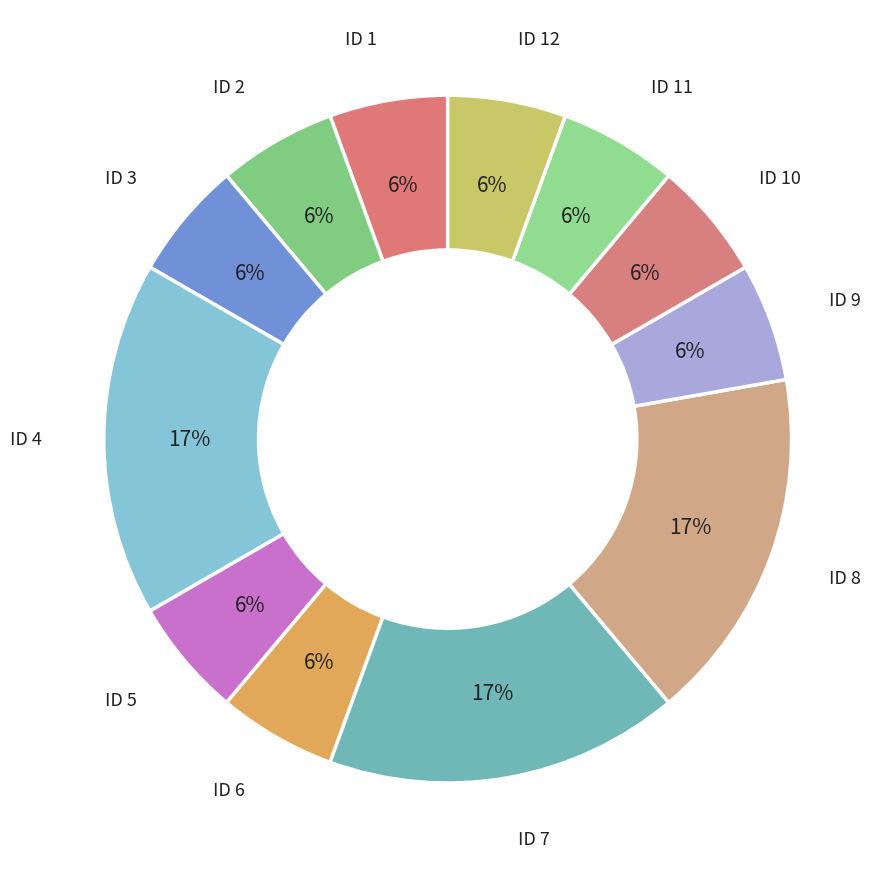

Is there a majority slice in this chart?

No